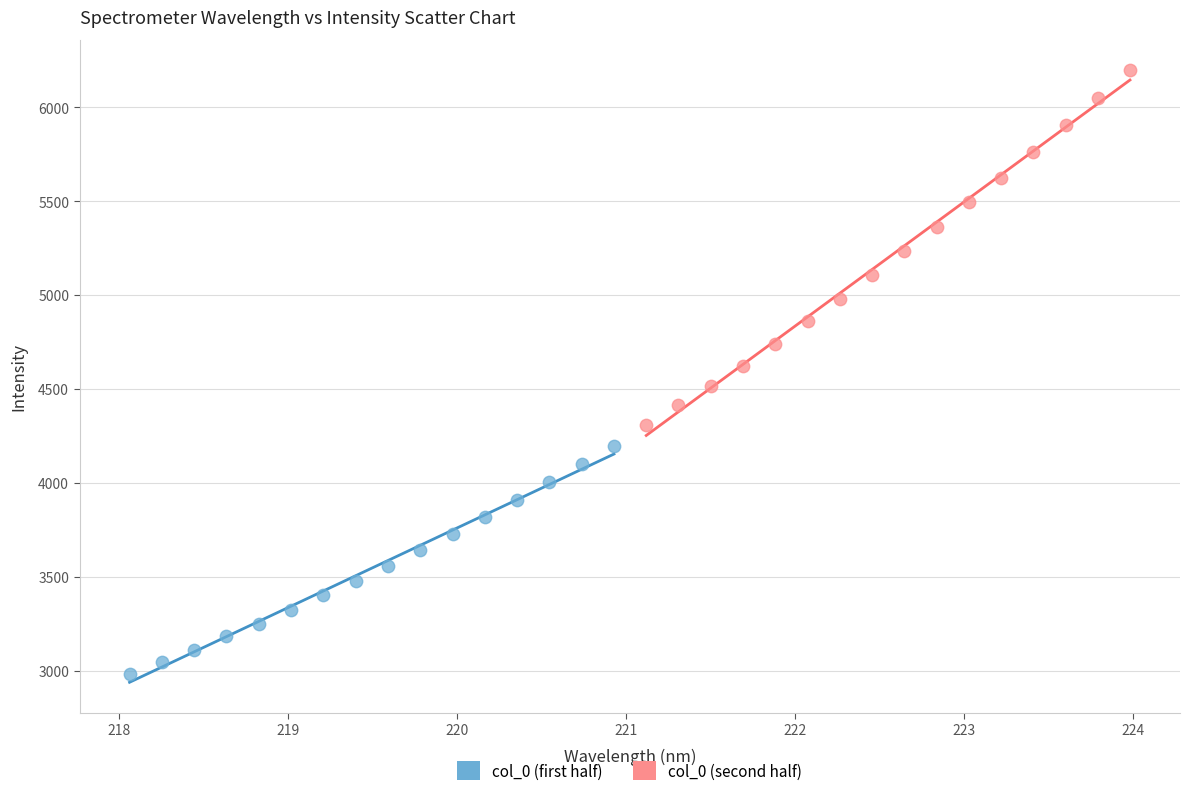

Which series reaches the minimum Y coordinate?

col_0 (first half)